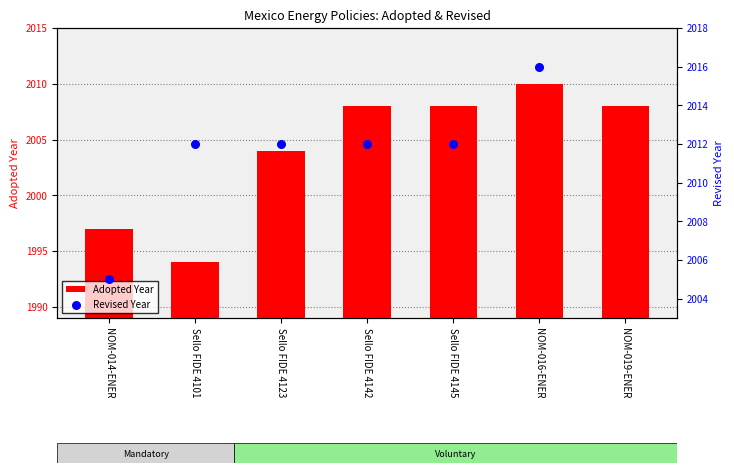

What is the total value across all series at Sello FIDE 4142?

4020.0